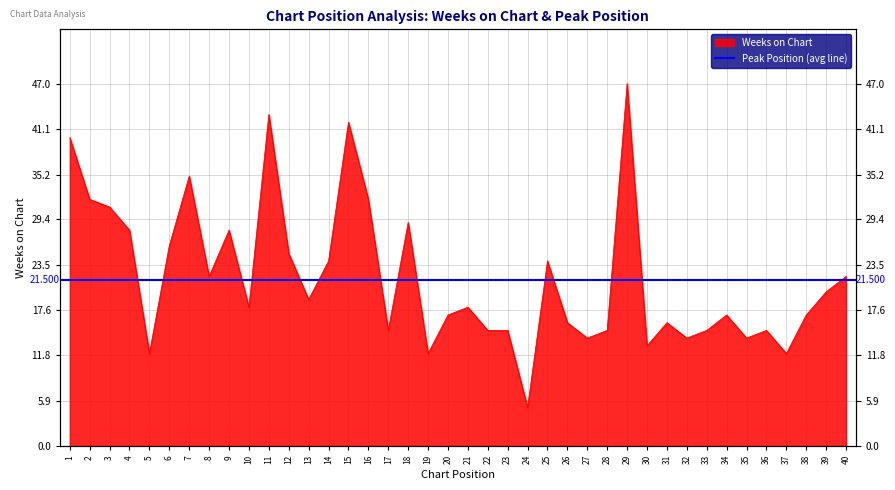

Where does the data first go above 18?

1